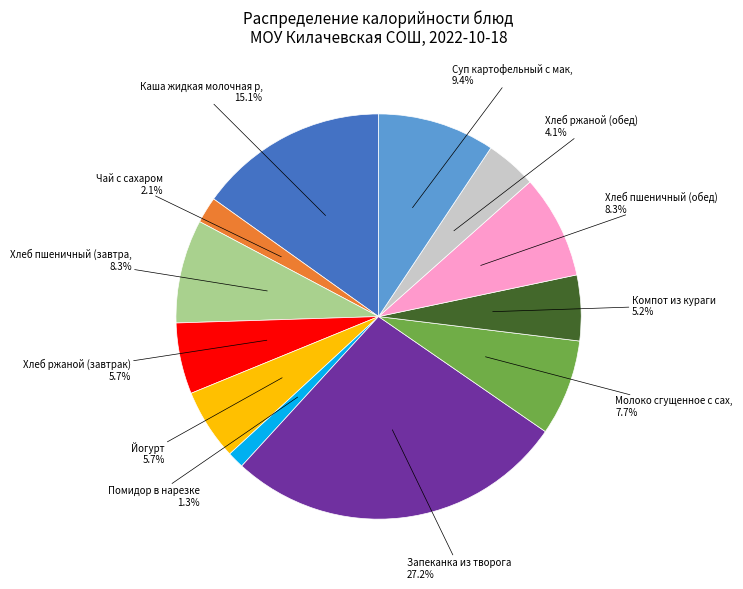

Is there any slice that represents more than half of the pie?

No